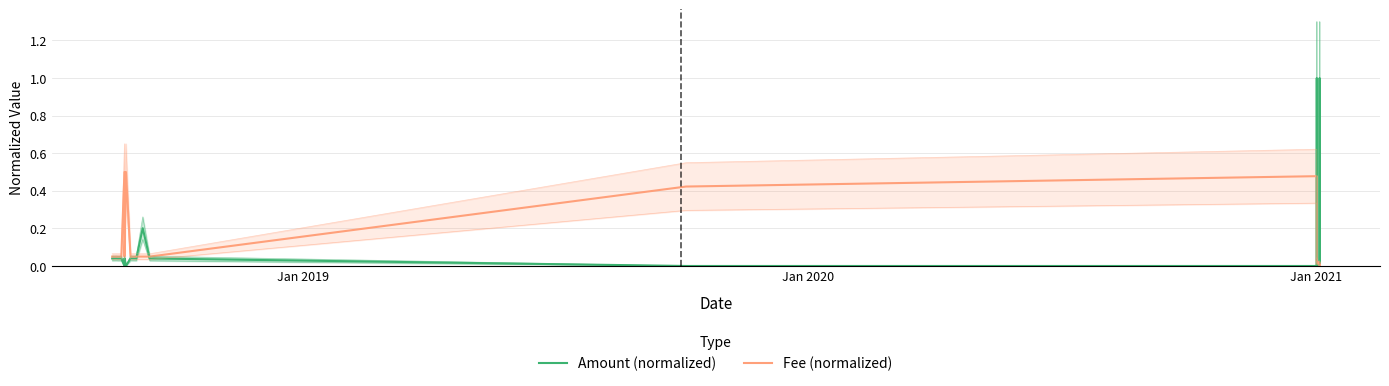

After their last crossing, which series has the higher values: Amount (normalized) or Fee (normalized)?

Fee (normalized)